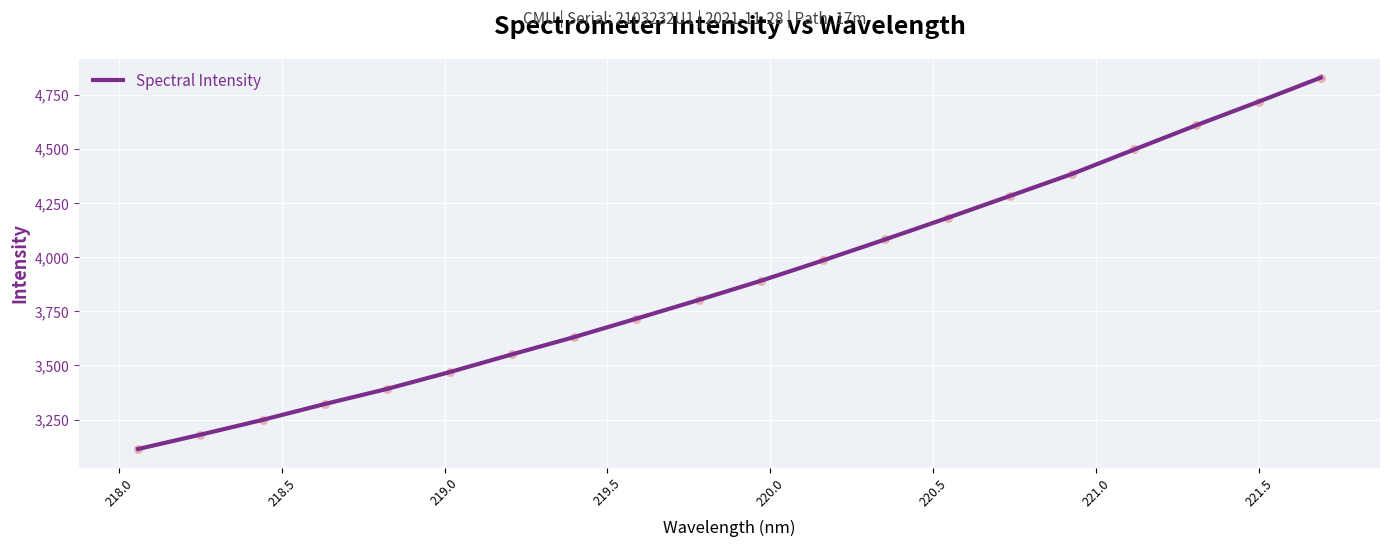

What is the difference between the maximum and minimum values?

1717.9